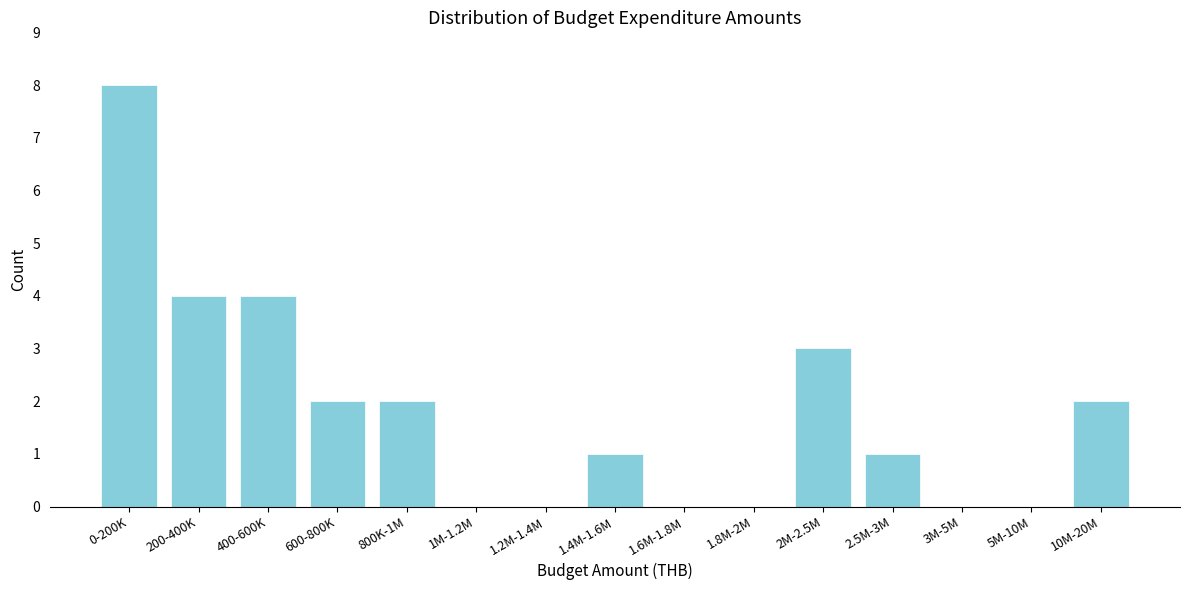

Reading left to right, extract all data points from this chart.

0-200K=8	200-400K=4	400-600K=4	600-800K=2	800K-1M=2	1M-1.2M=0	1.2M-1.4M=0	1.4M-1.6M=1	1.6M-1.8M=0	1.8M-2M=0	2M-2.5M=3	2.5M-3M=1	3M-5M=0	5M-10M=0	10M-20M=2